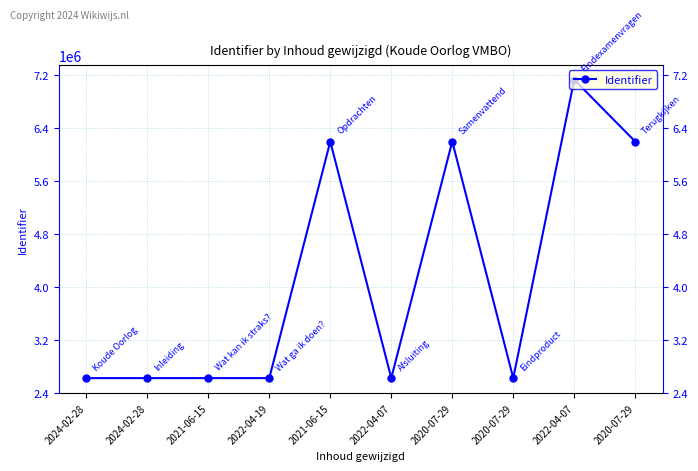

True or false: the data shows 4194212 at 2020-07-29.

False